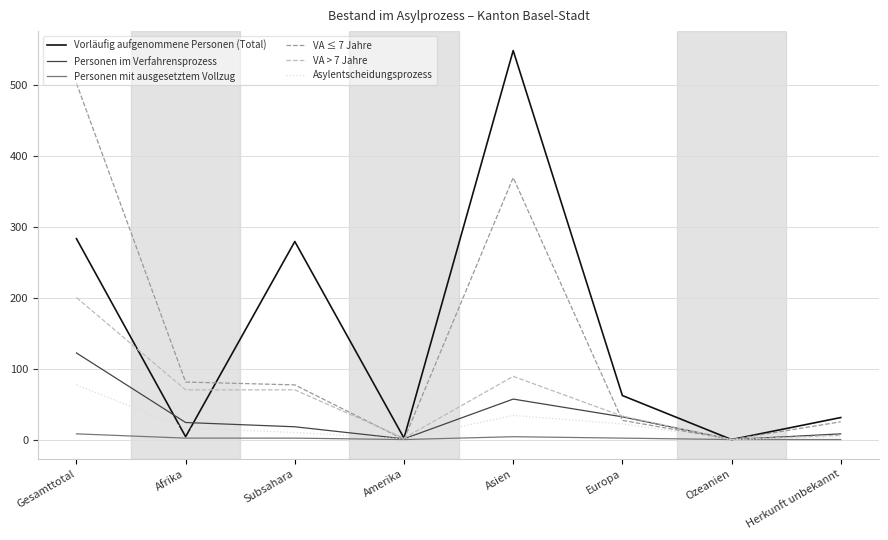

Which series has the largest range (max minus min)?

Vorläufig aufgenommene Personen (Total)